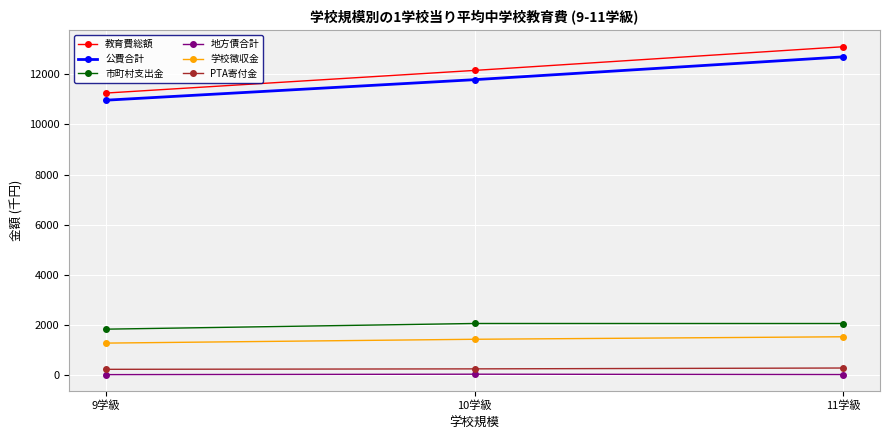

How many data points does each series have?

3